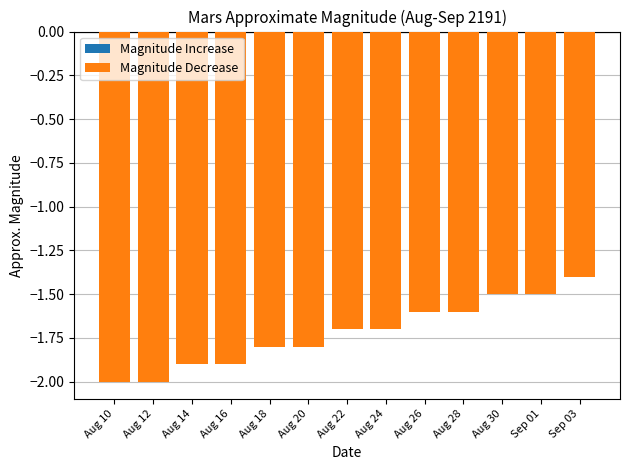

Which has a higher value, Aug 28 or Aug 12?

Aug 28